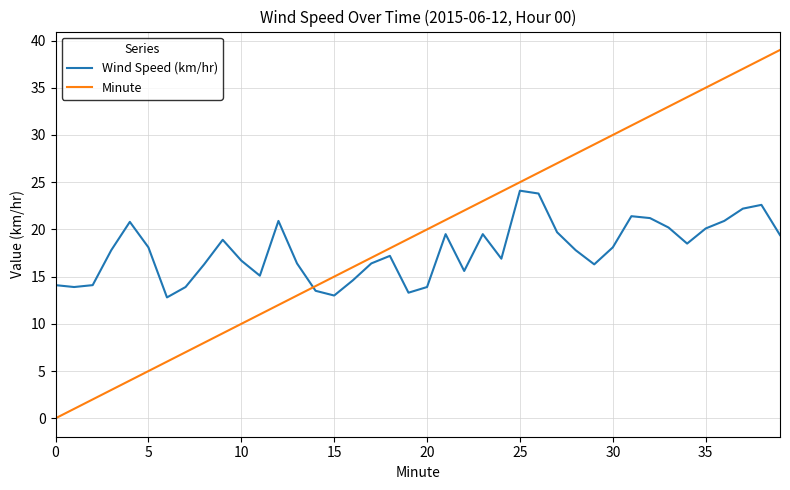

Which series has the largest range (max minus min)?

Minute